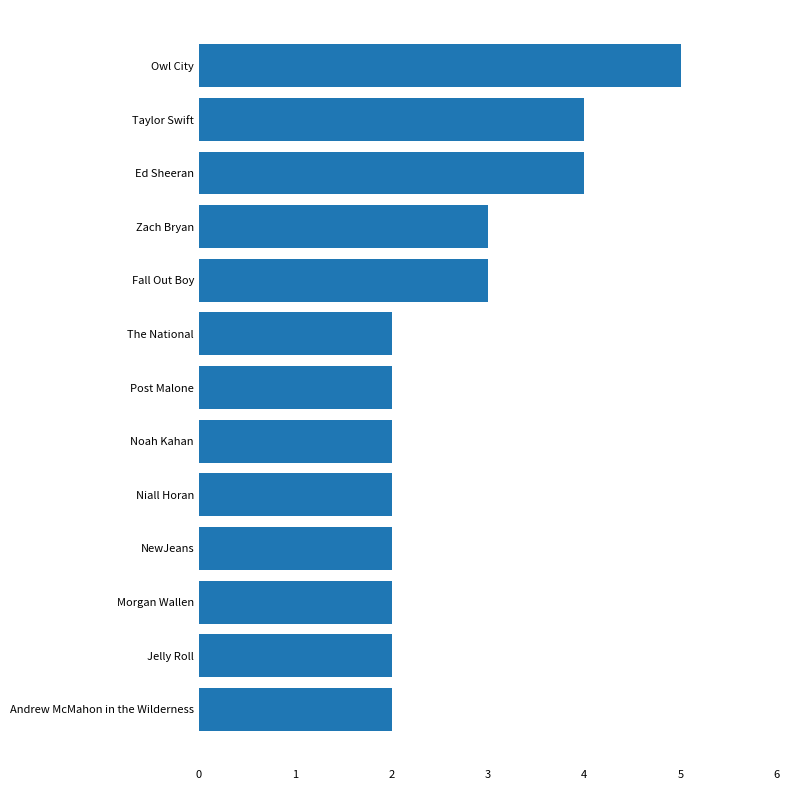

Does the chart contain any negative values?

No